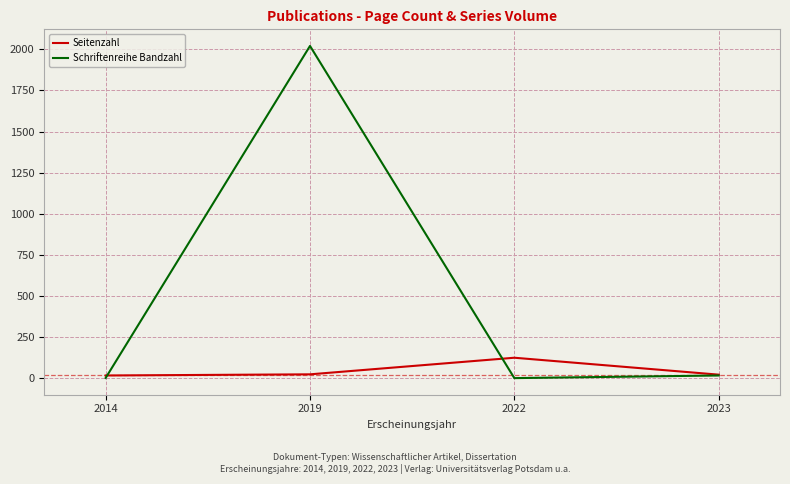

List the series in order of their peak value, highest first.

Schriftenreihe Bandzahl, Seitenzahl